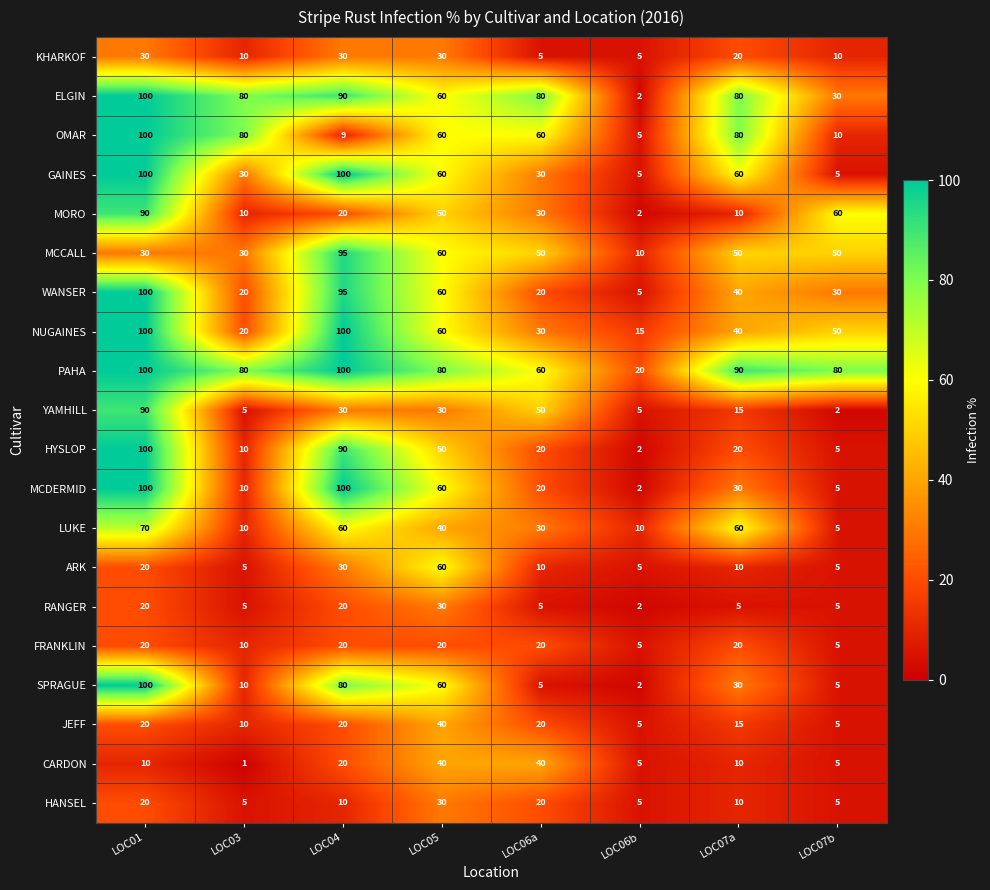

The value of JEFF at LOC06b is 5. True or false?

True